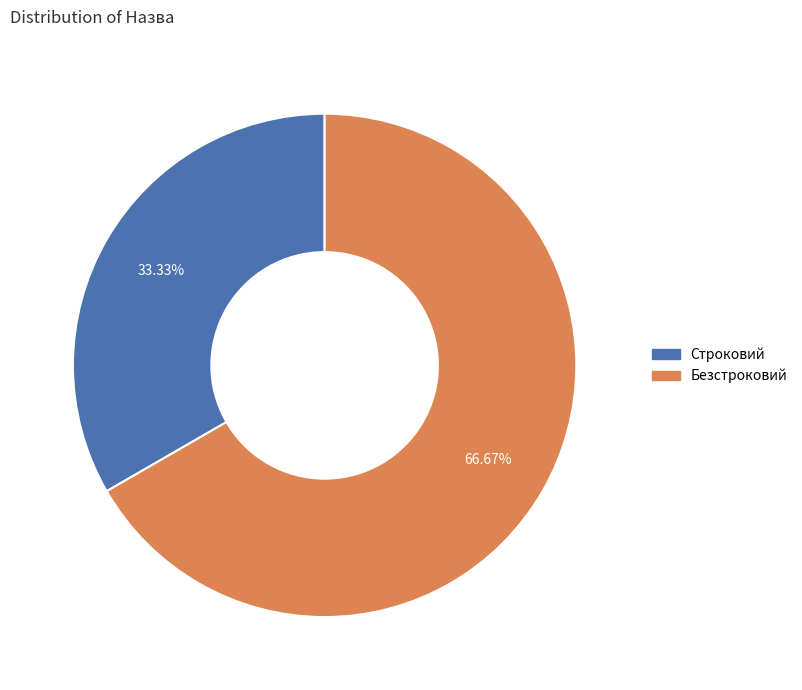

Do Строковий and Безстроковий together represent more than half of the pie?

Yes